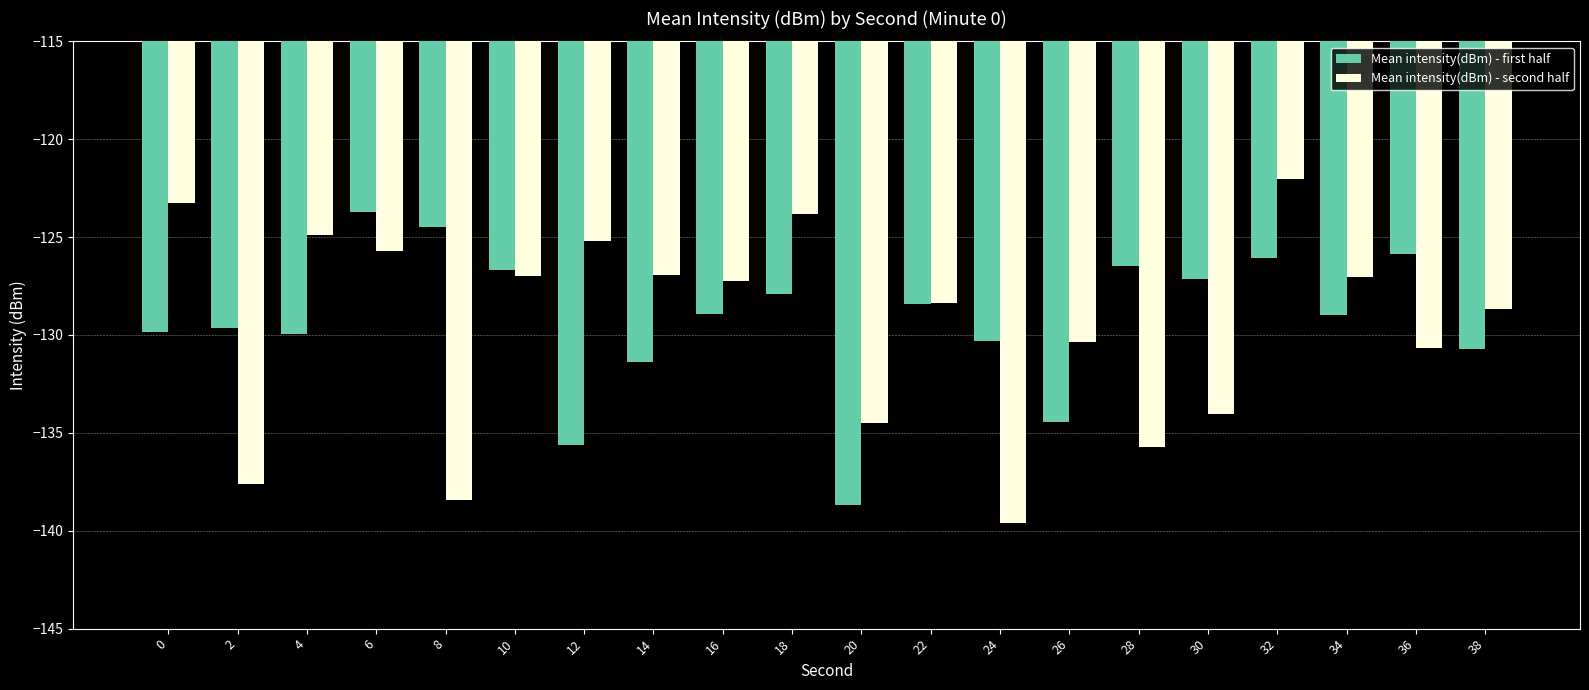

What is the spread (max minus min) of values at 30?

6.9